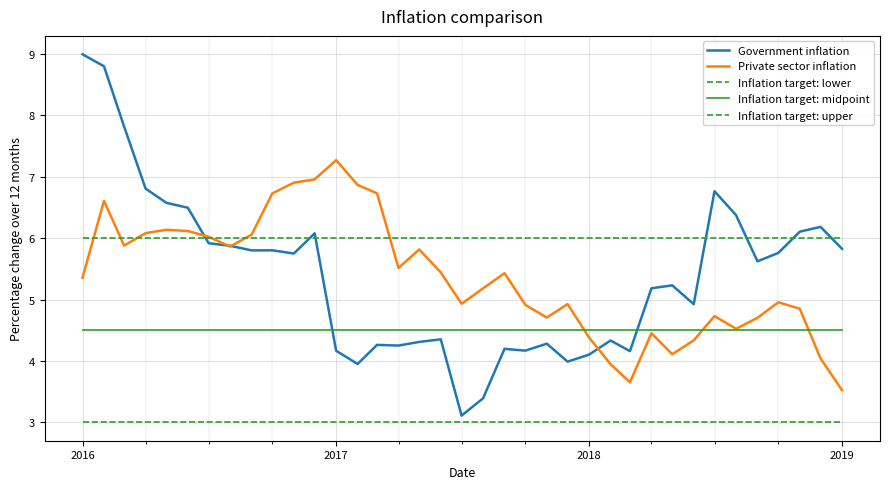

How many lines are shown in the chart?

5